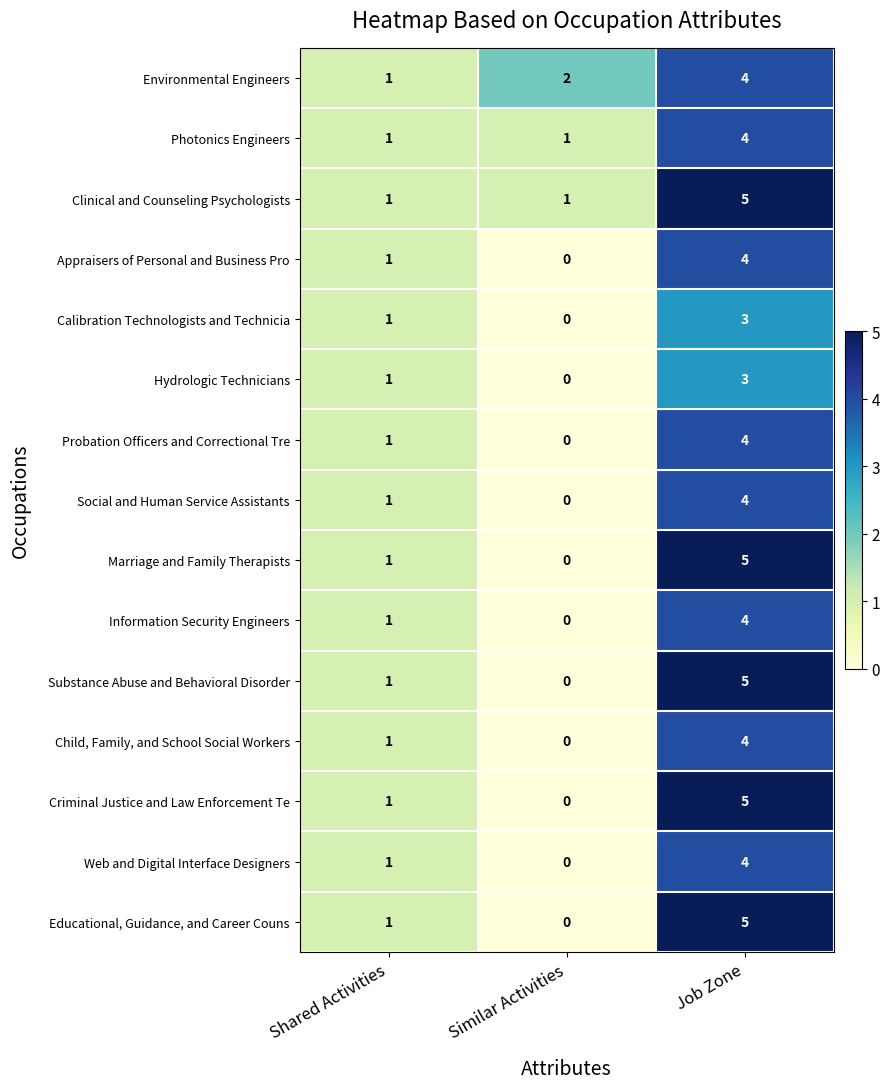

What is the total value across all series at Shared Activities?

15